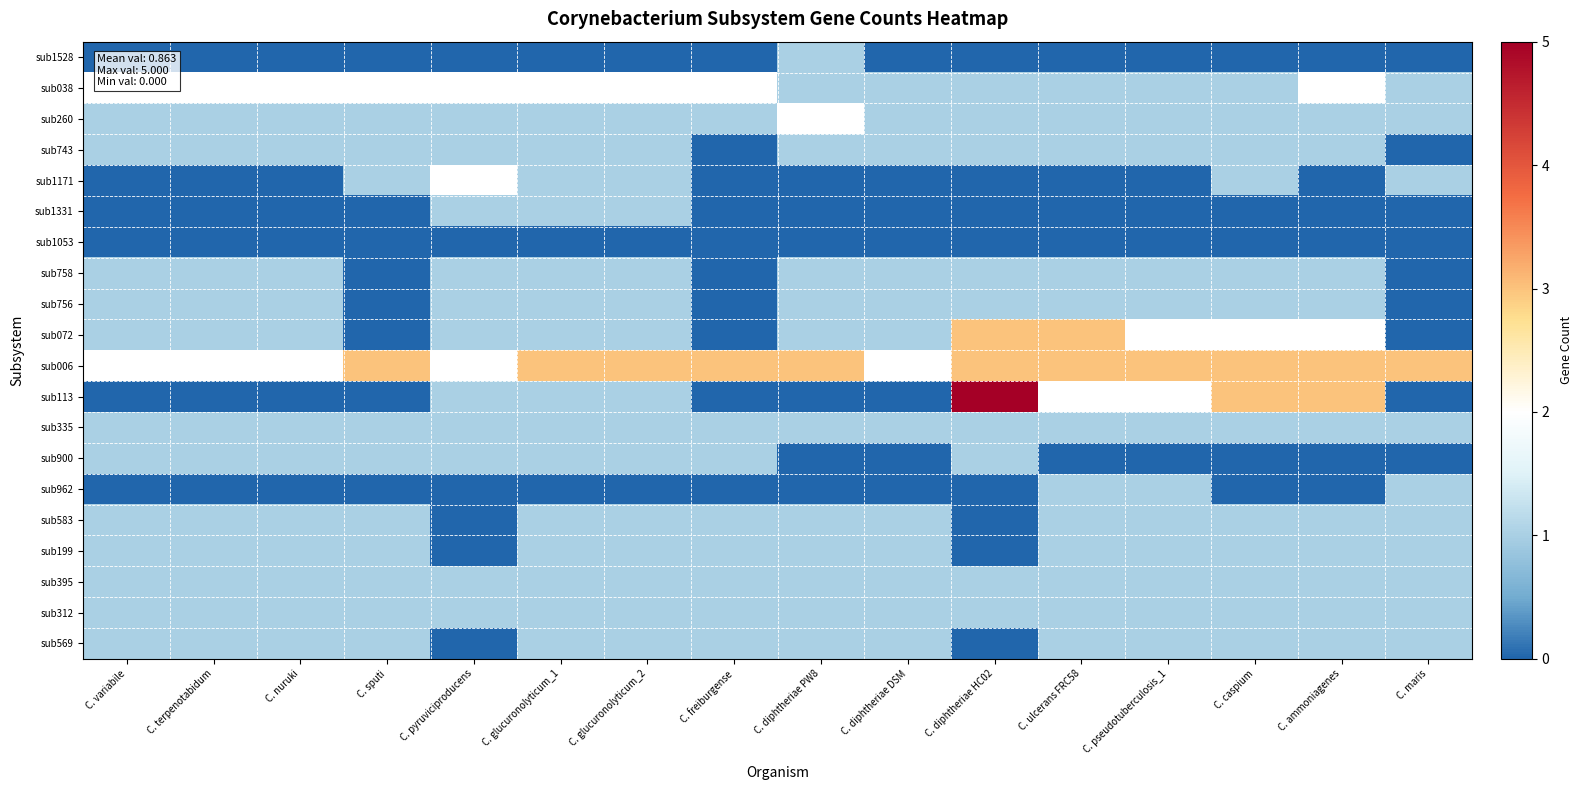

Which has a higher value, C. variabile or C. ammoniagenes?

C. variabile